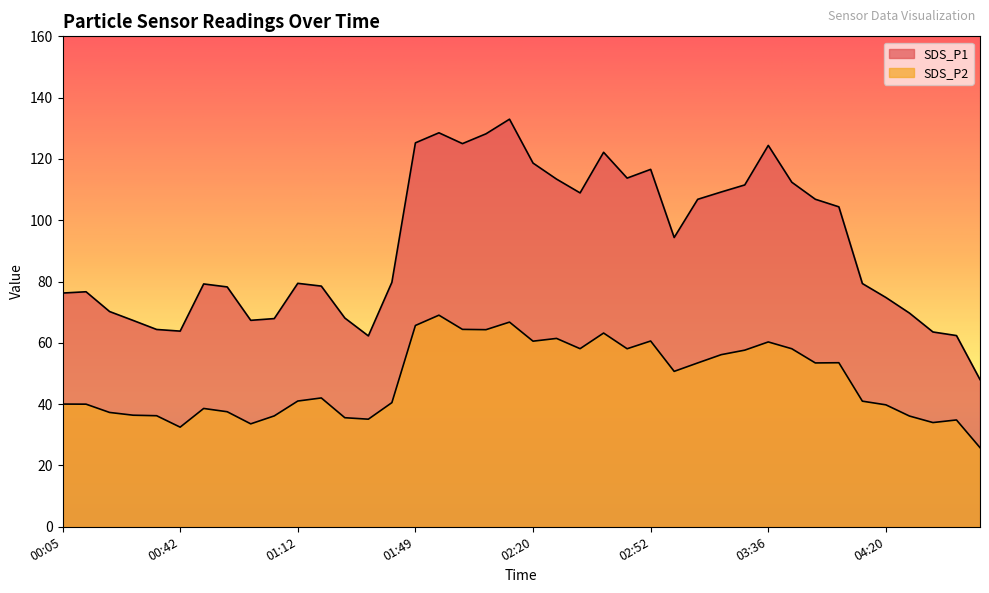

What are all the series names shown in the legend?

SDS_P1, SDS_P2